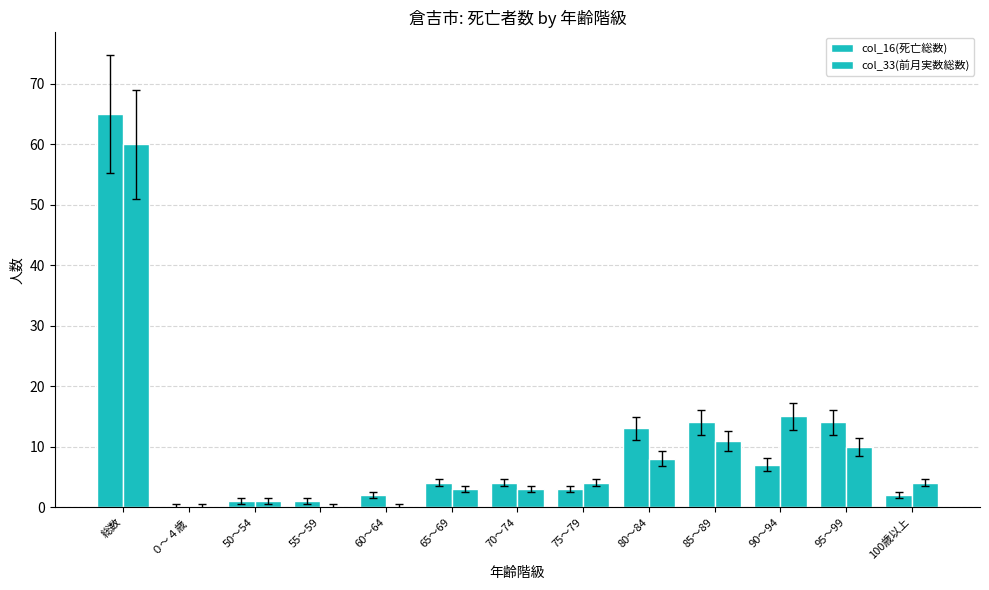

How many groups of bars are there?

13